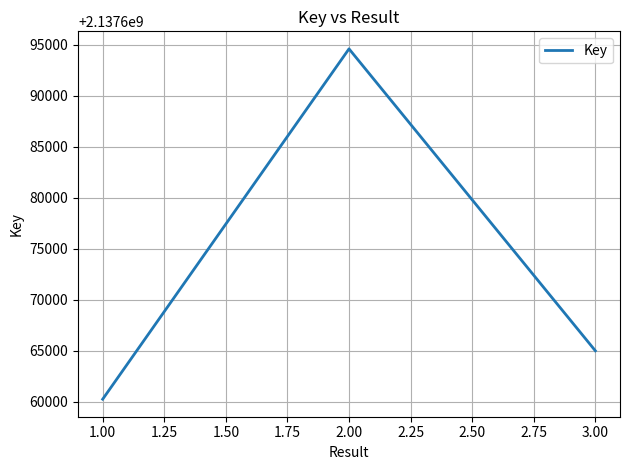

True or false: there are more than 2 points higher than both neighbors.

False